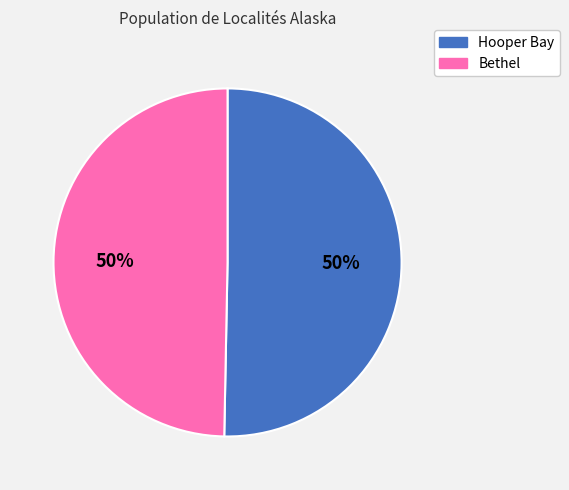

True or false: Hooper Bay accounts for 55% of the total.

False